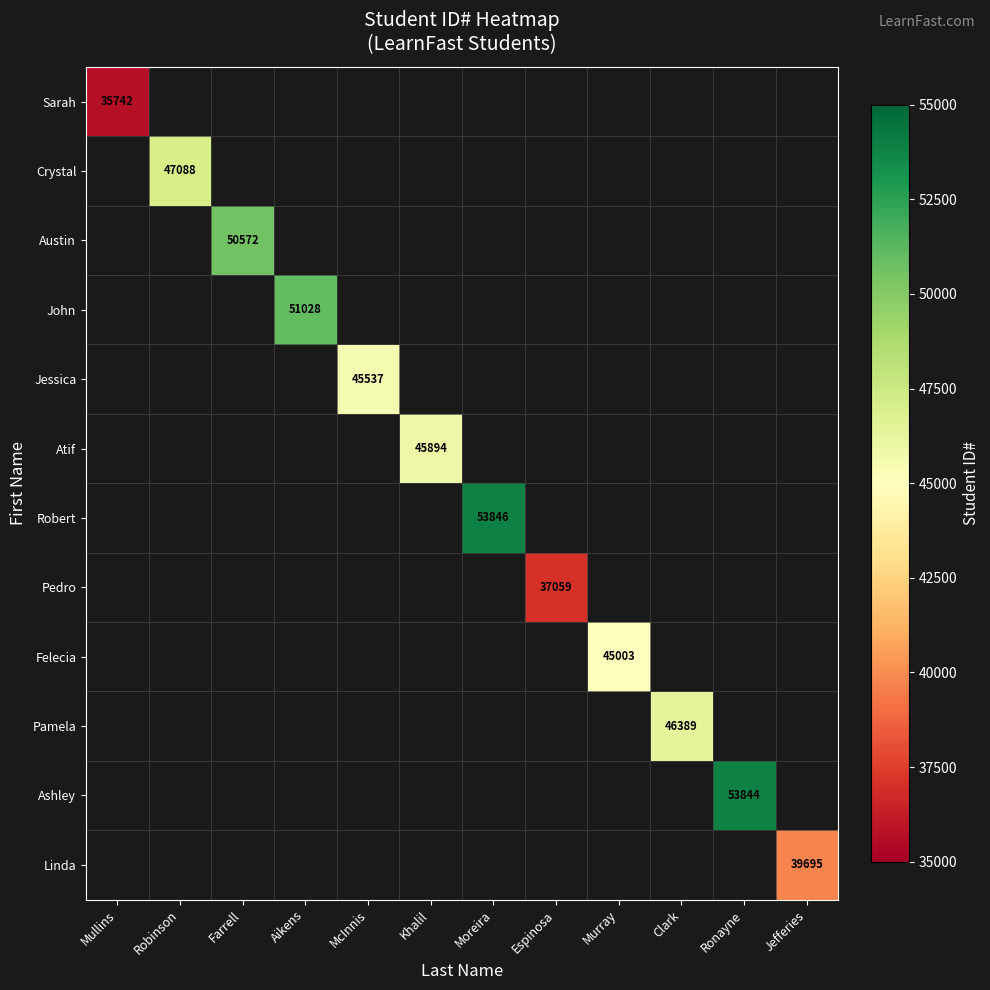

Which has a higher value, McInnis or Clark?

Clark